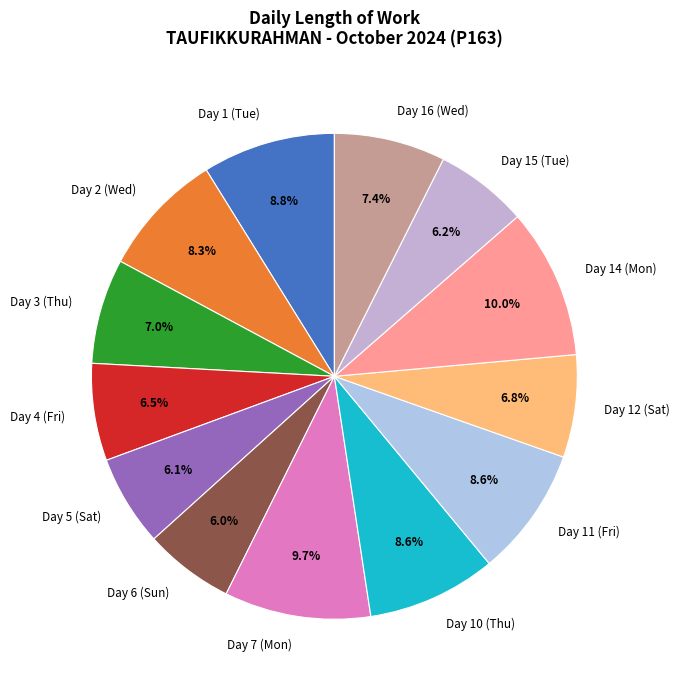

Which has a higher value, Day 14 (Mon) or Day 2 (Wed)?

Day 14 (Mon)